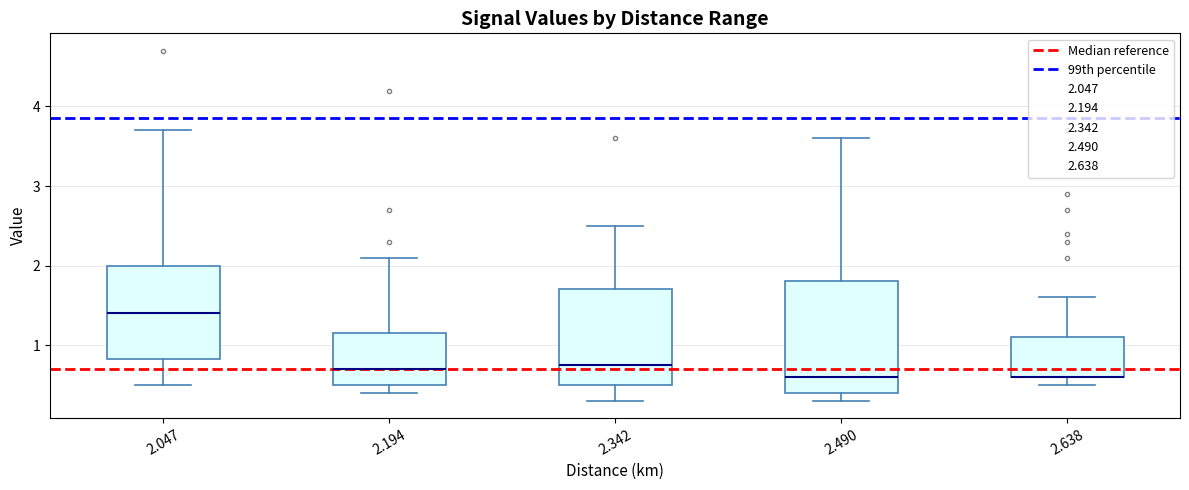

Reading left to right, read every box against the y-axis: the position of its median line, the range the box covers, and the ends of its whiskers. The values are not printed on the chart, so give them approximately, as read against the axis.

2.047: median 1.4, box 0.8 to 2.0, whiskers 0.5 to 3.7
2.194: median 0.7, box 0.5 to 1.2, whiskers 0.4 to 2.1
2.342: median 0.8, box 0.5 to 1.7, whiskers 0.3 to 2.5
2.490: median 0.6, box 0.4 to 1.8, whiskers 0.3 to 3.6
2.638: median 0.6 (drawn on the box's lower edge), box 0.6 to 1.1, whiskers 0.5 to 1.6